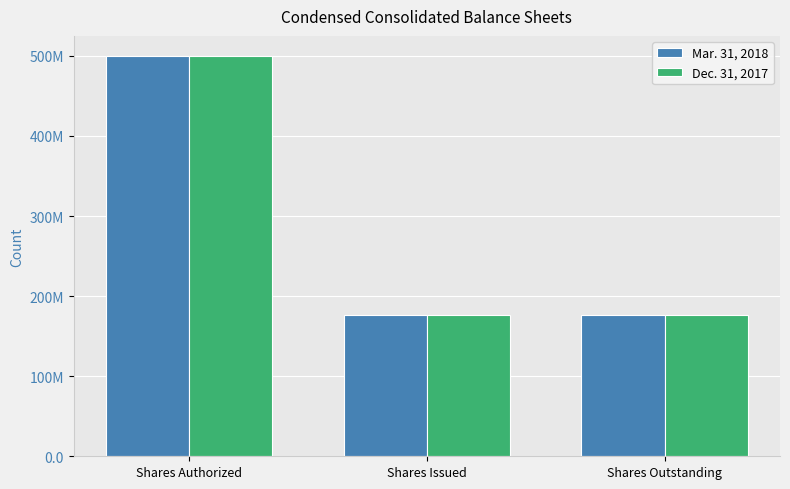

Reading right to left, extract all data points from this chart.

Mar. 31, 2018: 176653480	176653480	500000000
Dec. 31, 2017: 175843749	175843749	500000000